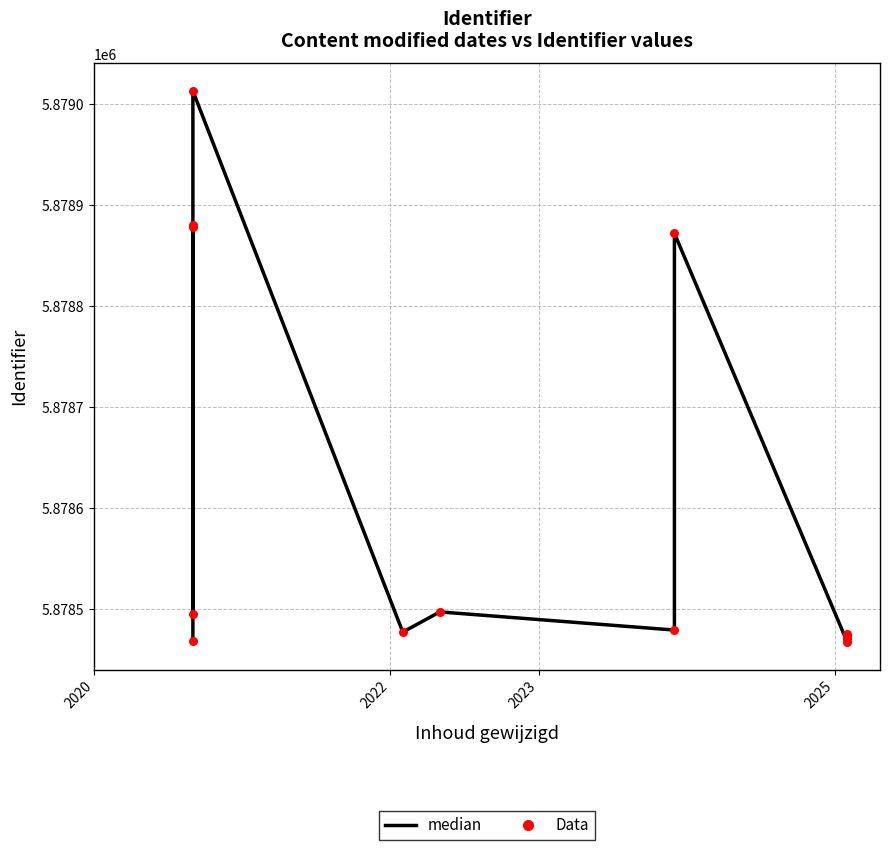

Which series has the widest spread of Y values?

median